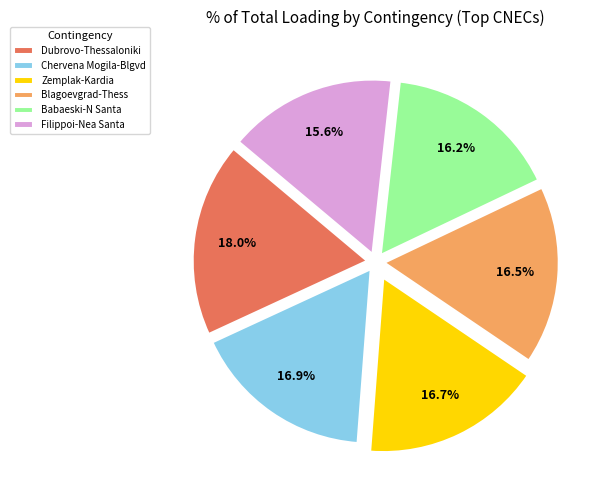

To the nearest percent, what is the difference between the largest and smallest slice percentages?

2%